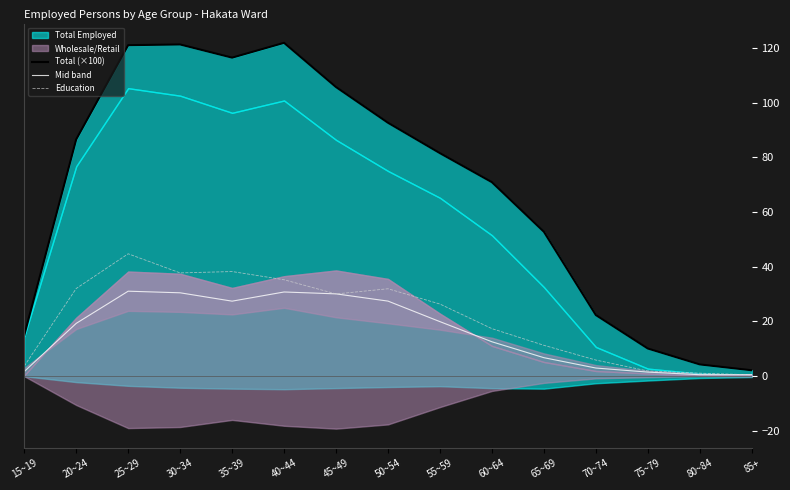

What is the sum of the Education values at 25~29 and 80~84?

45.7